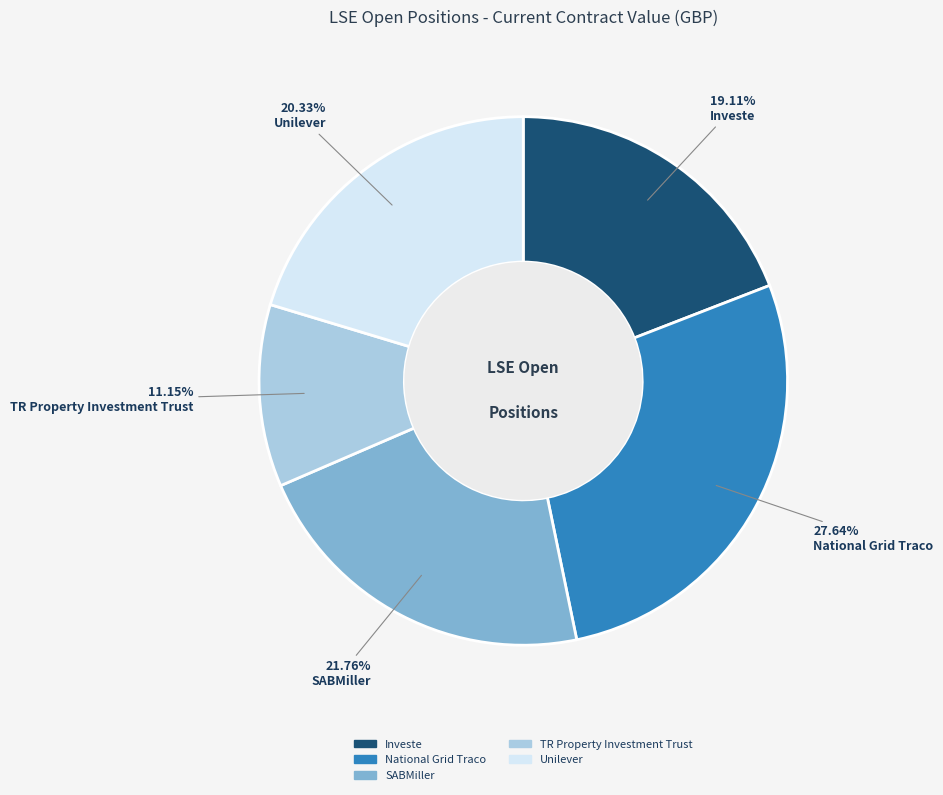

Which has a higher value, Unilever or SABMiller?

SABMiller